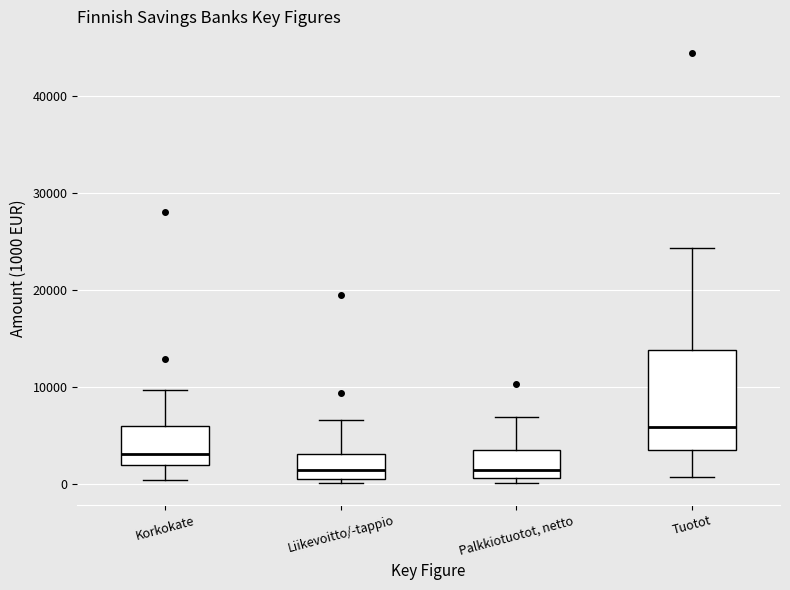

Comparing the boxes themselves (not the whiskers), which one is the tallest?

Tuotot